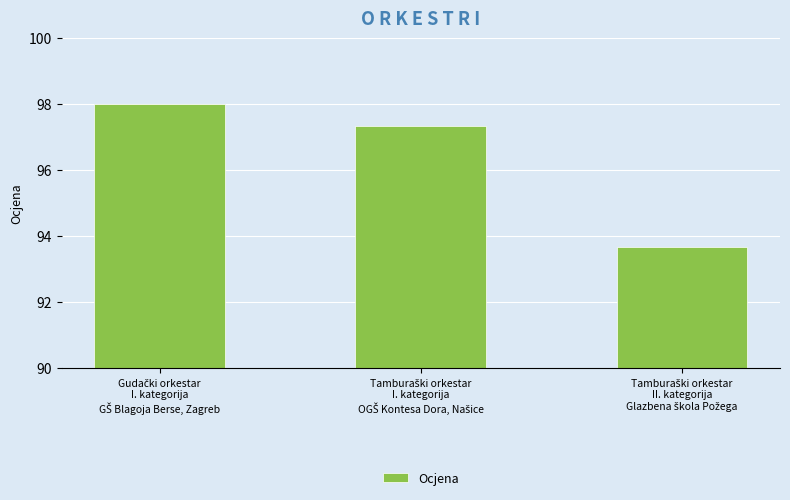

What is the greatest value displayed?

98.0